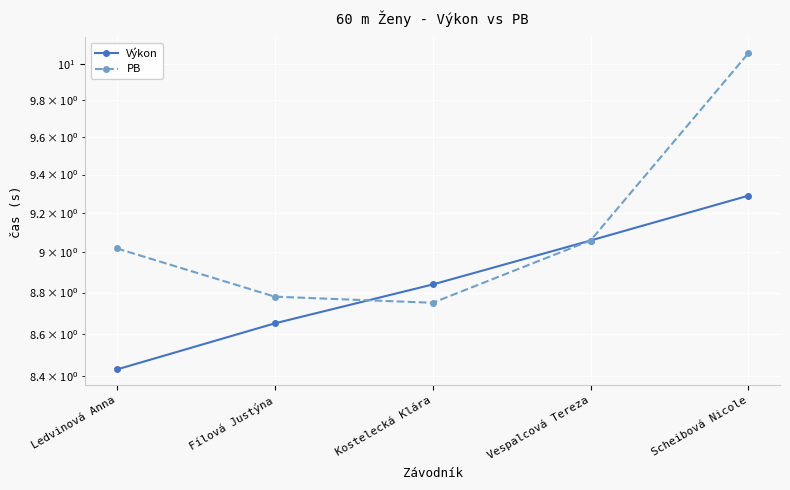

Reading left to right, list all the values displayed in this chart.

Výkon: 8.4	8.7	8.8	9.1	9.3
PB: 9.0	8.8	8.8	9.1	10.1